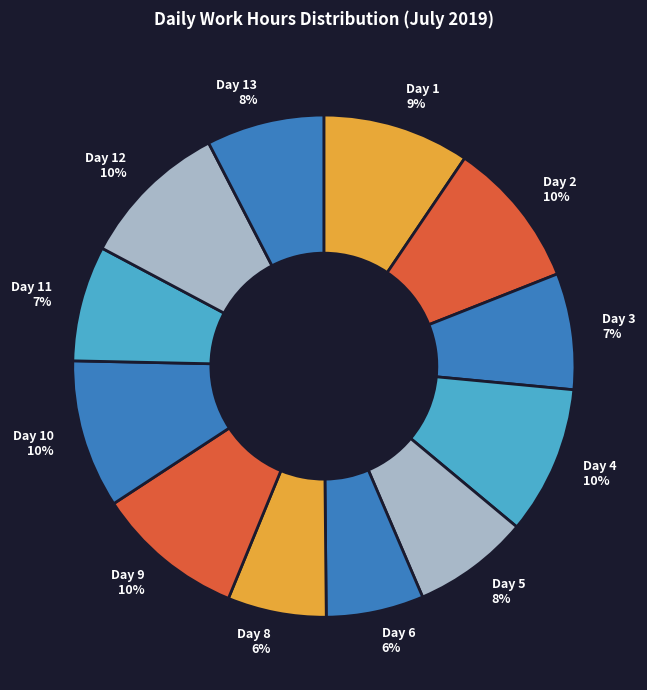

To the nearest percent, what percentage of the pie is Day 1?

9%